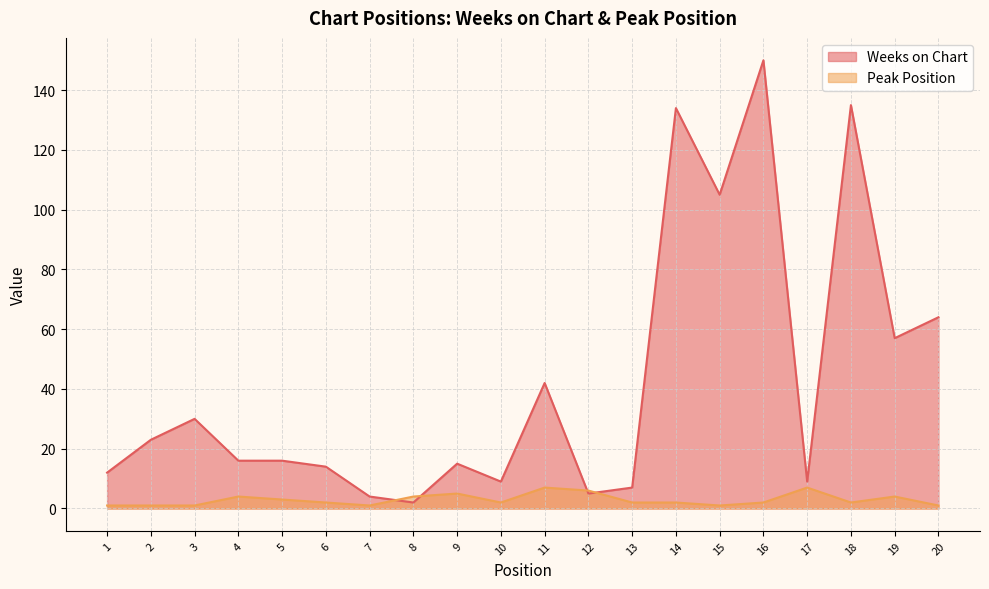

Is it true that Weeks on Chart equals 14 at 17?

False